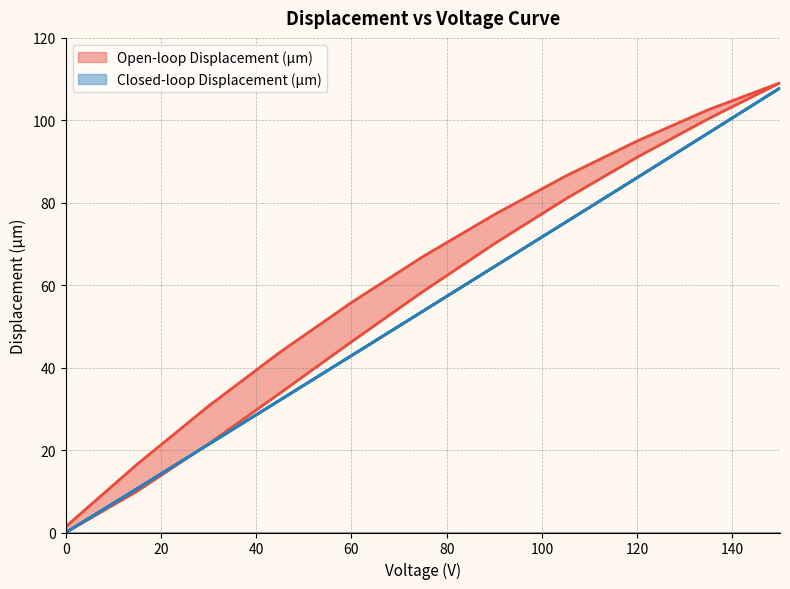

How many data points in Closed-loop Displacement (µm) are less than 53?

10